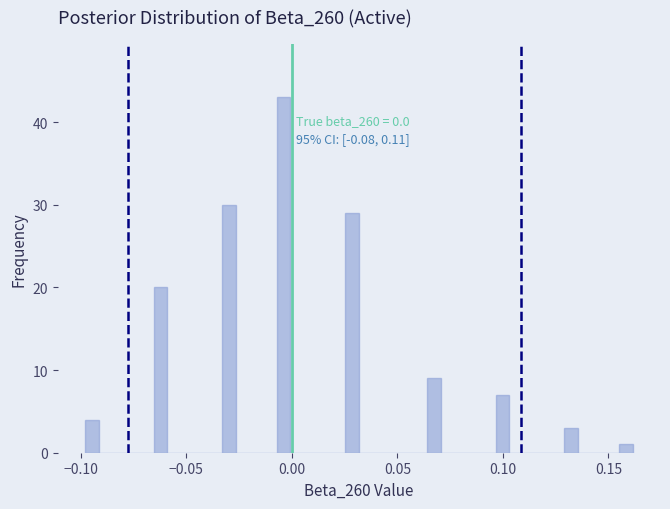

Read against the x-axis, roughly where is the centre of the tallest bar?

-0.005